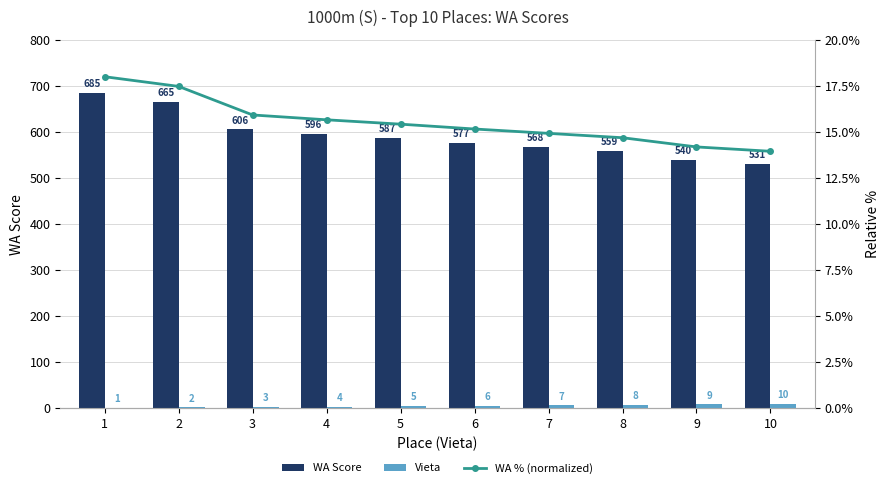

Is the value of WA Score at 8 greater than the value of Vieta at 2?

Yes